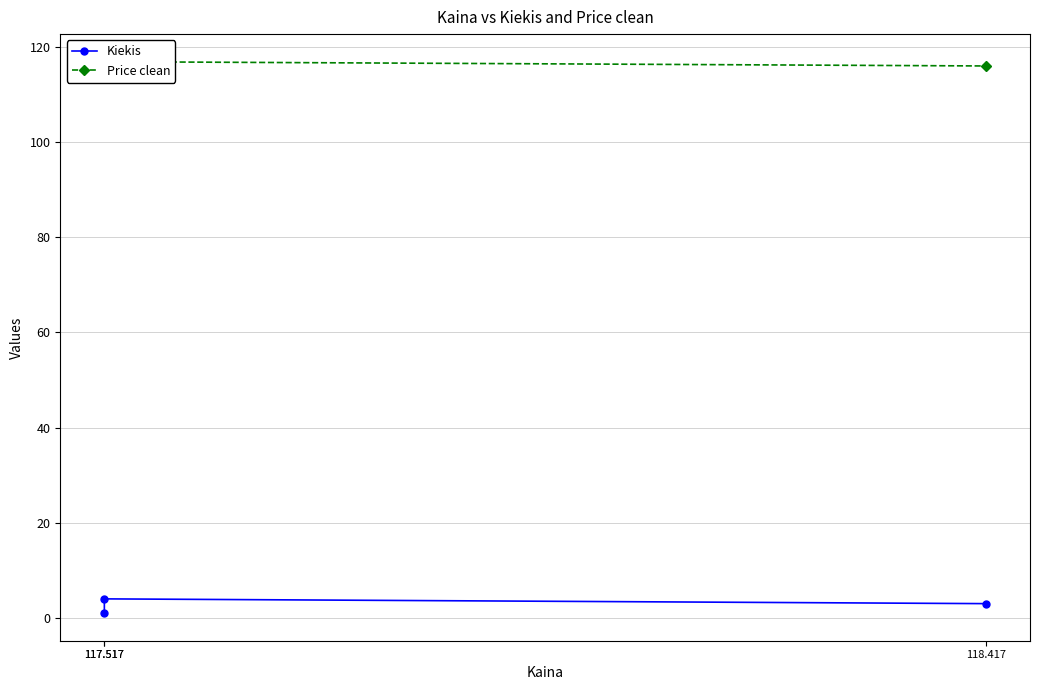

What is the label of the 3rd point from the left?

118.417